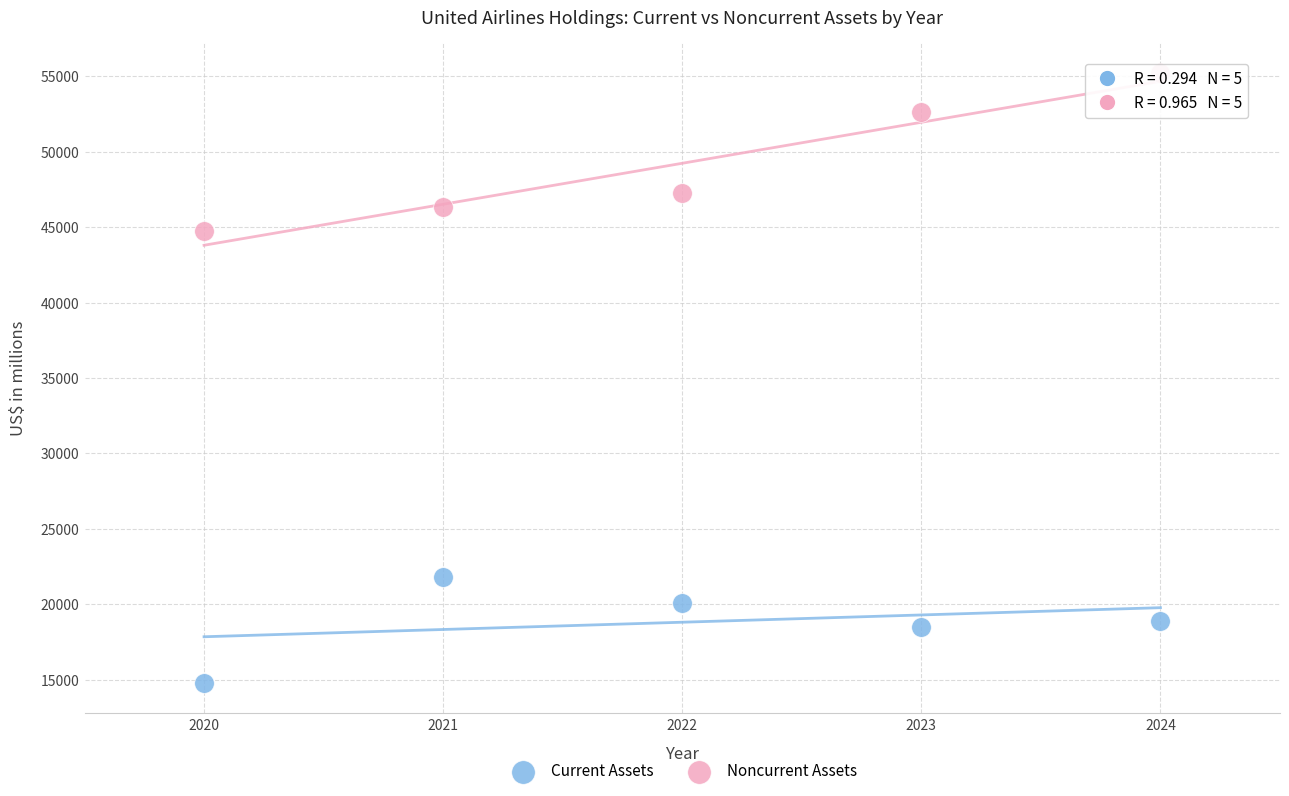

What are all the series names shown in the legend?

Current Assets, Noncurrent Assets